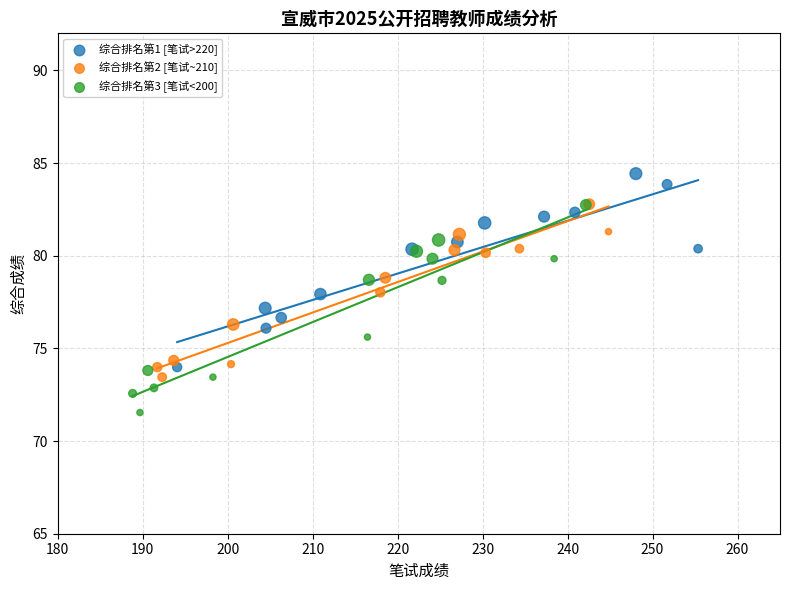

Which series has the largest Y range (max minus min)?

综合排名第3 [笔试<200]